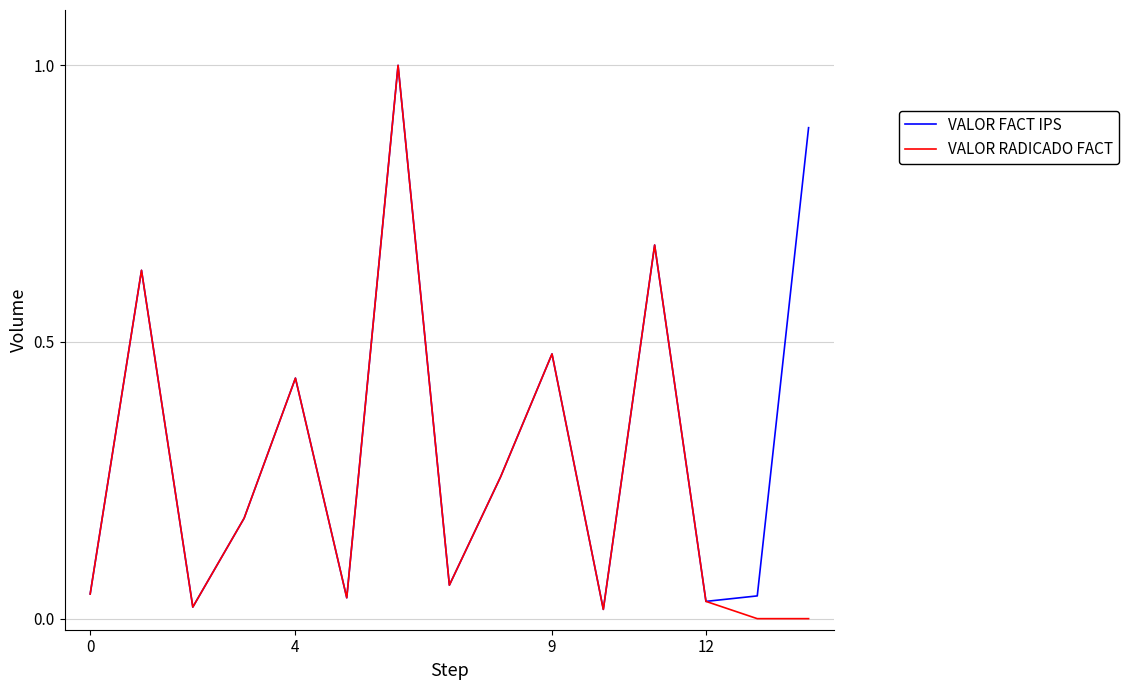

List the series in order of their overall mean, highest first.

VALOR FACT IPS, VALOR RADICADO FACT